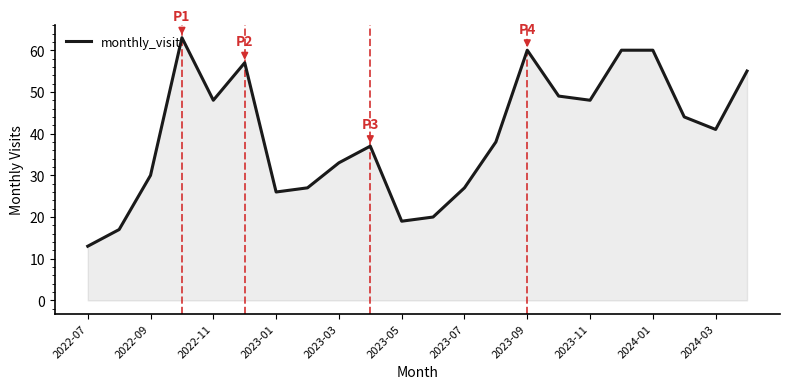

What is the difference between the maximum and minimum values?

50